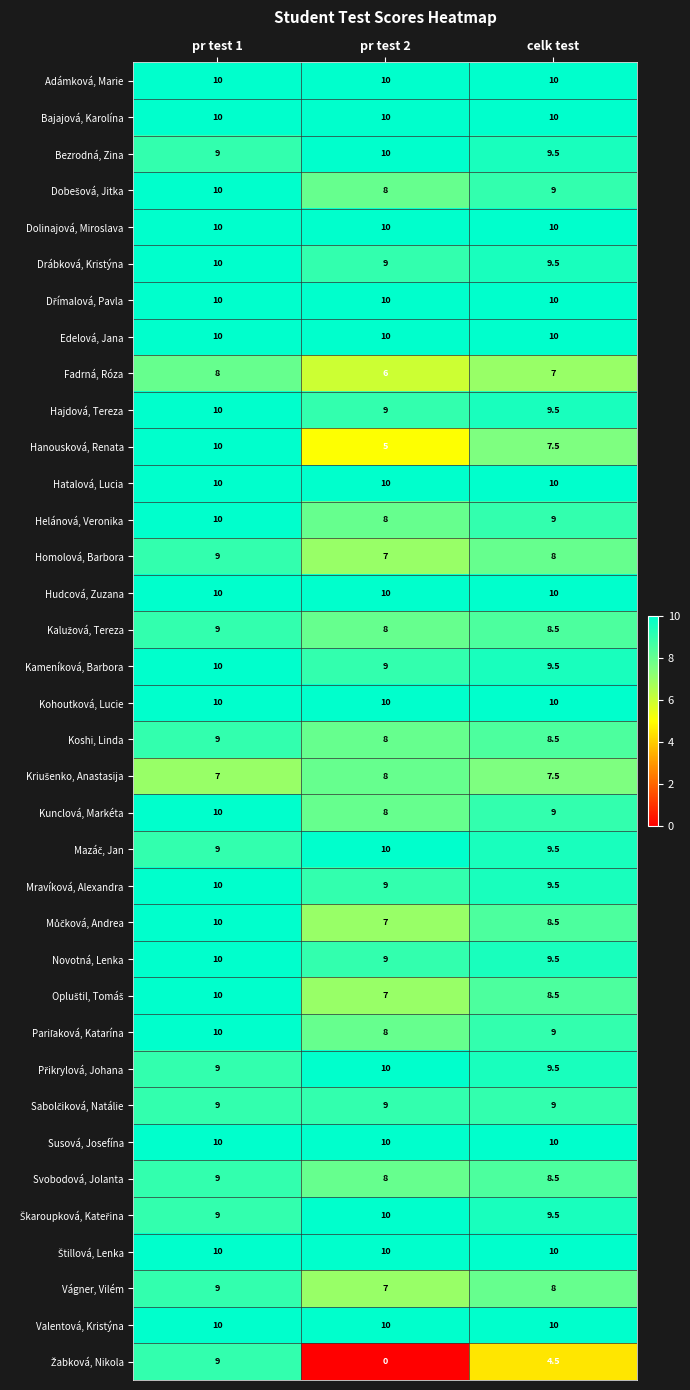

At how many categories does at least one series exceed 5?

3